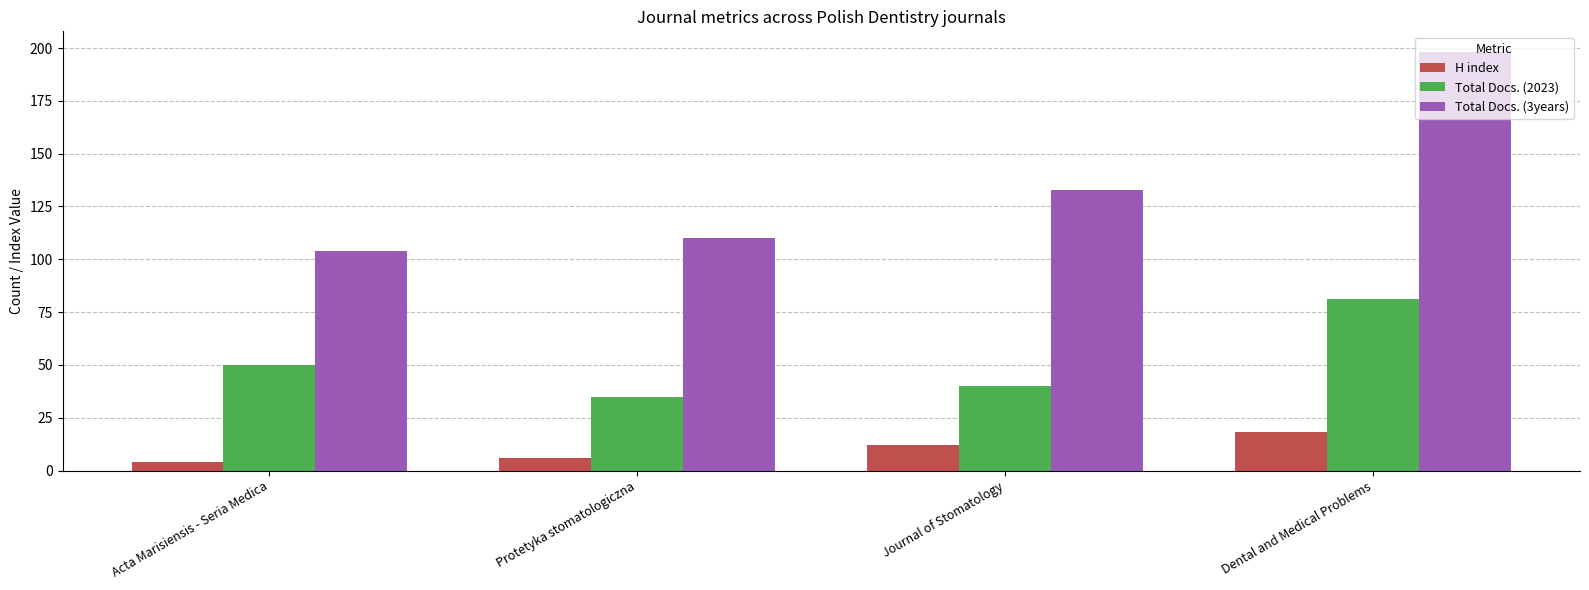

Read the H index value at Journal of Stomatology.

12